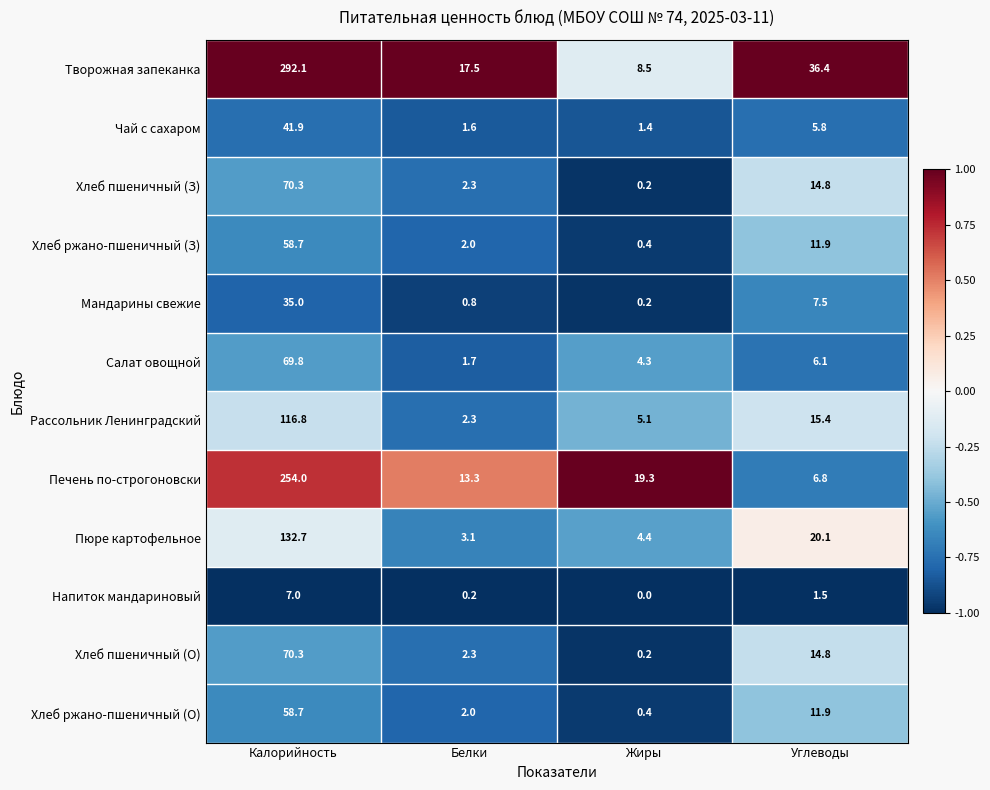

The value of Хлеб ржано-пшеничный (О) at Калорийность is 58.7. True or false?

True